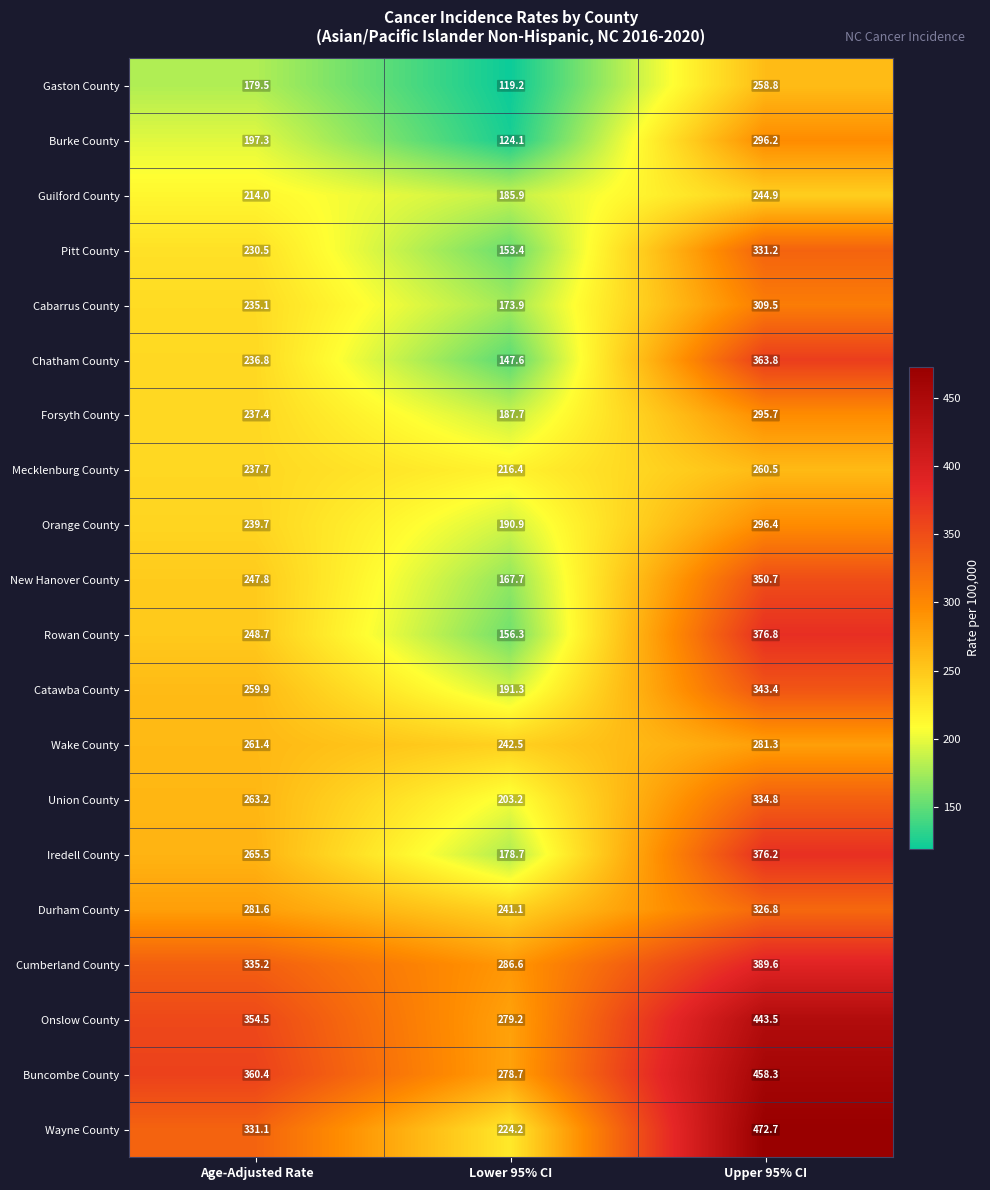

What is the maximum value shown in the chart?

472.7